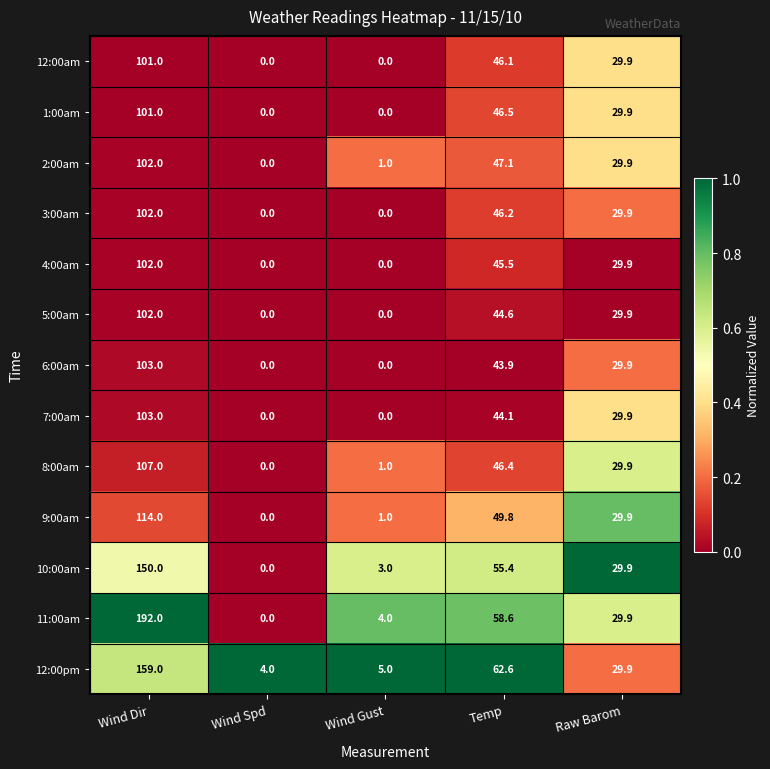

What is the difference between the second highest and second lowest values in the 3:00am series?

46.2